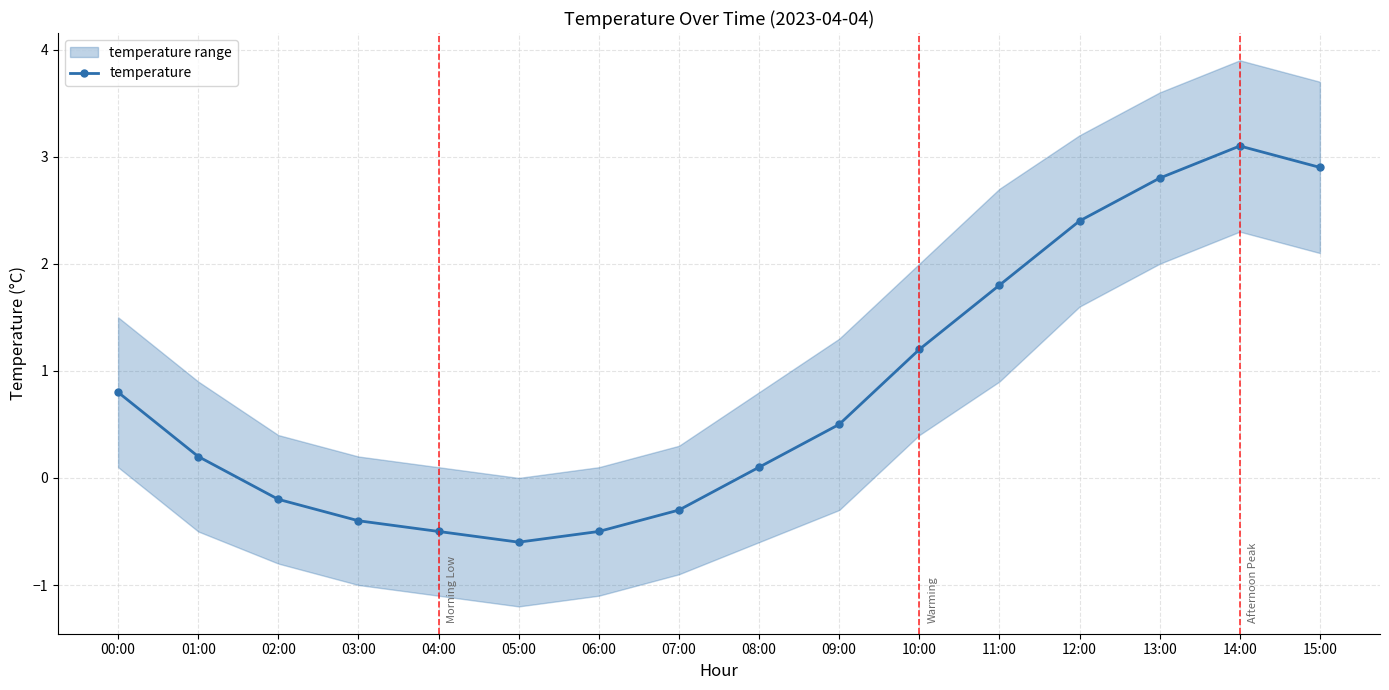

What is the maximum value shown in the chart?

3.1